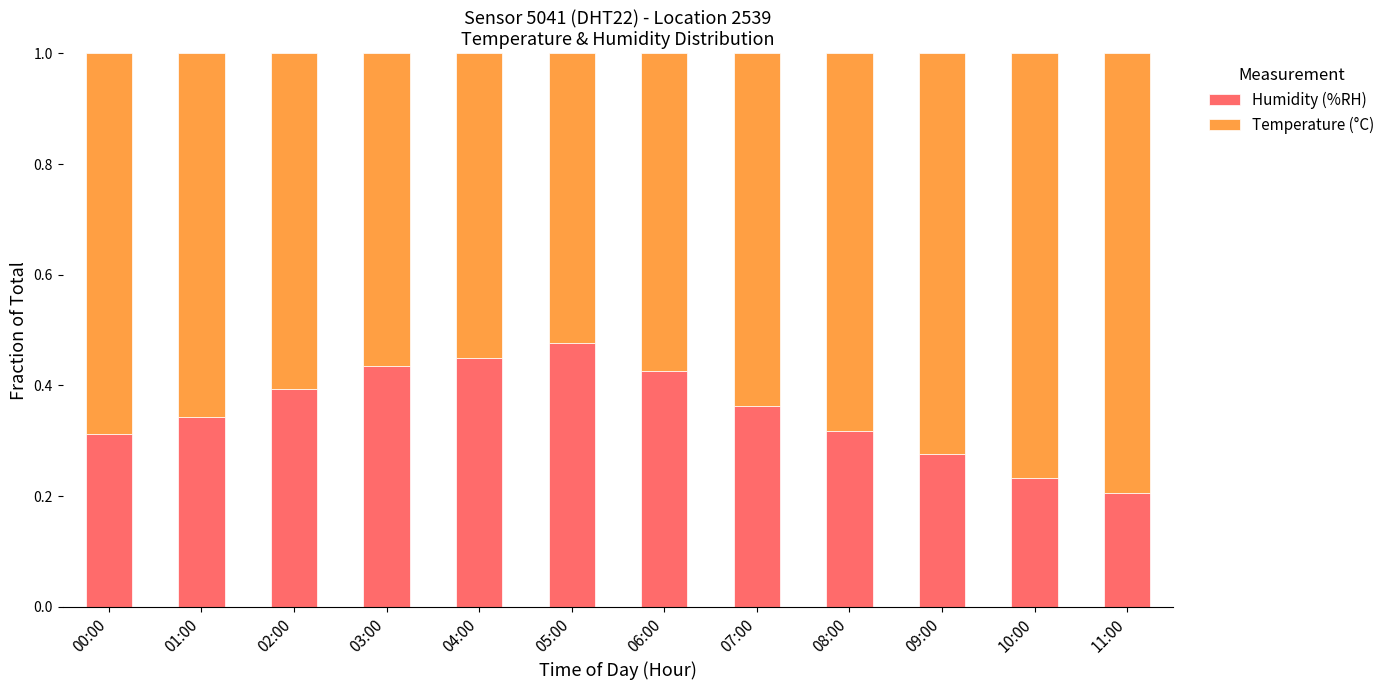

What is the sum of all Humidity (%RH) values?

4.2